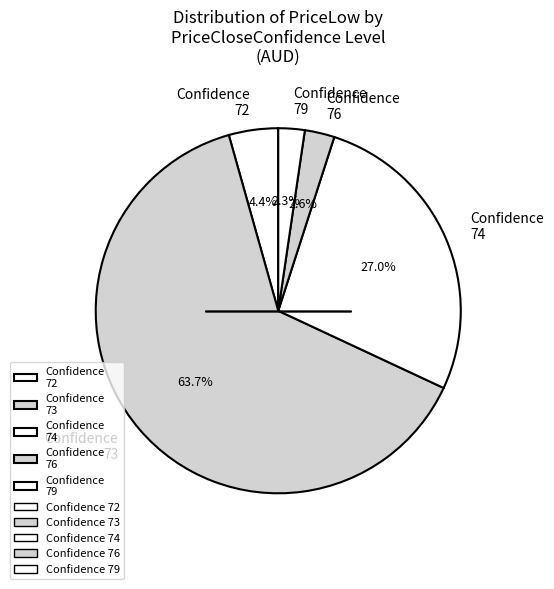

What is the largest slice in the pie chart?

Confidence 73